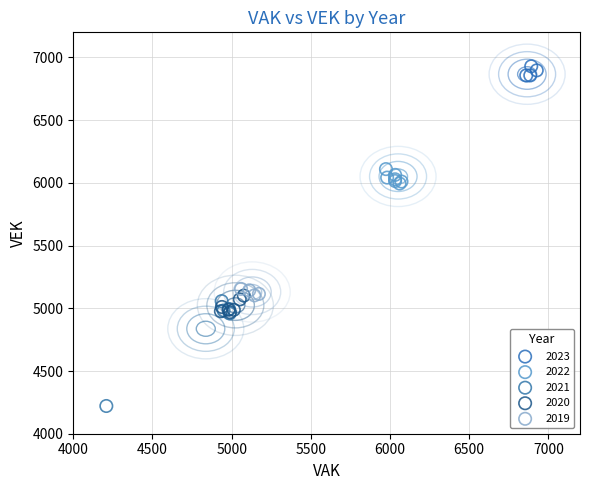

What are all the series names shown in the legend?

2023, 2022, 2021, 2020, 2019